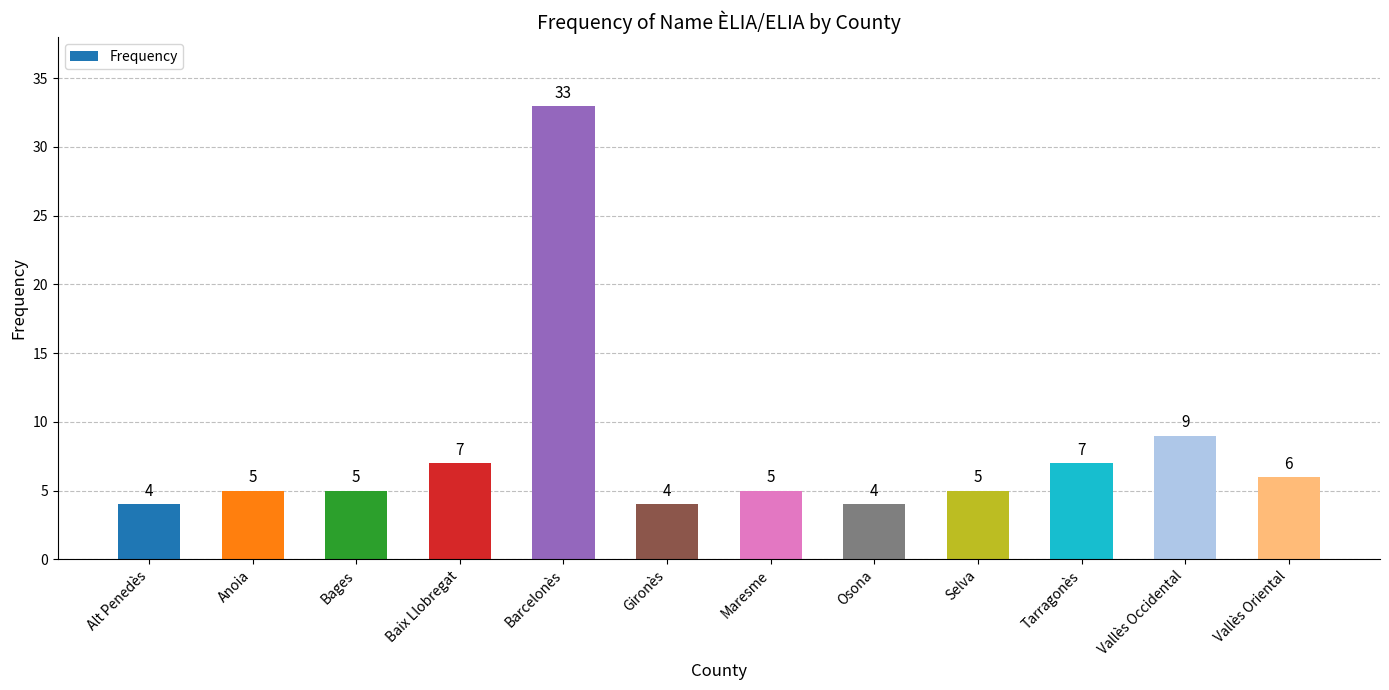

Does the chart contain any negative values?

No